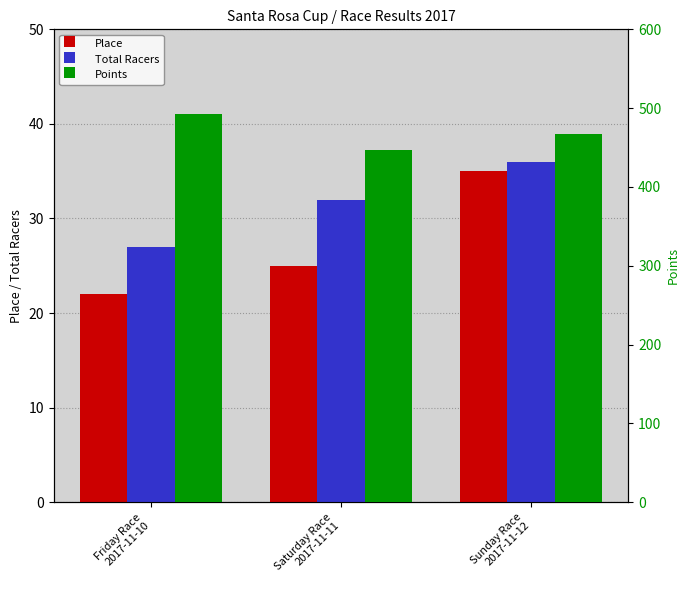

Are the bars grouped side by side (vs. stacked)?

Yes